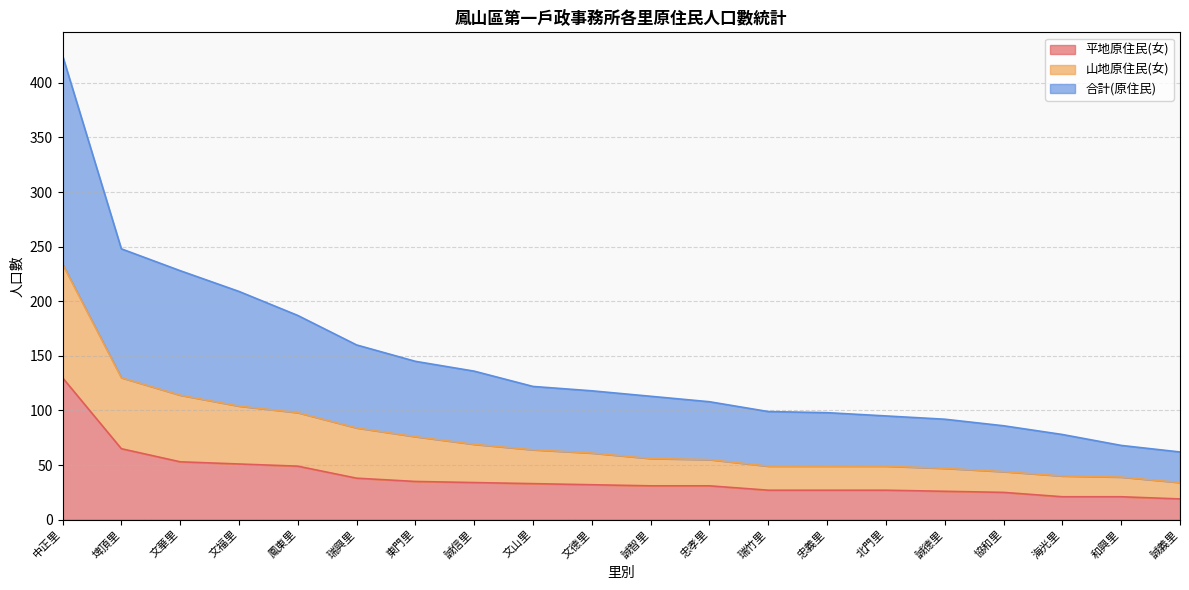

The 合計(原住民) series shows 46 at 文福里. True or false?

False